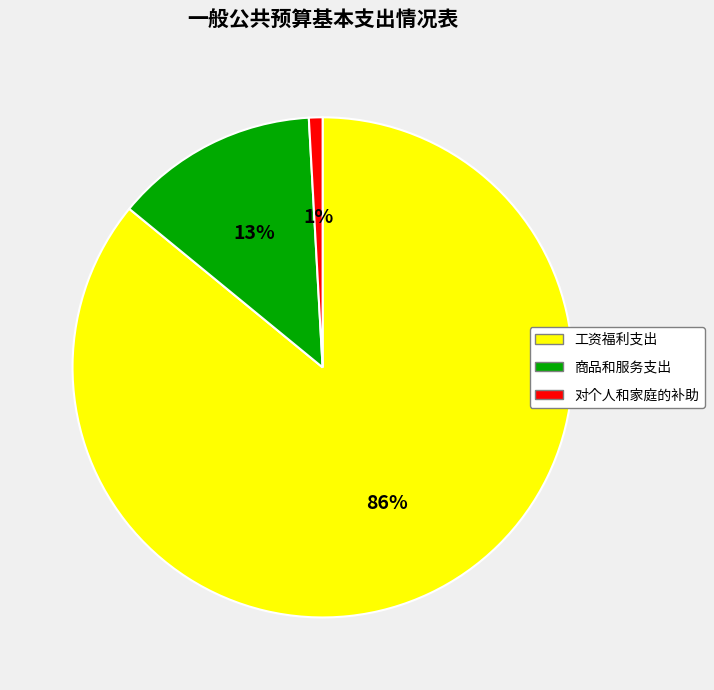

To the nearest percent, what portion does 商品和服务支出 represent?

13%